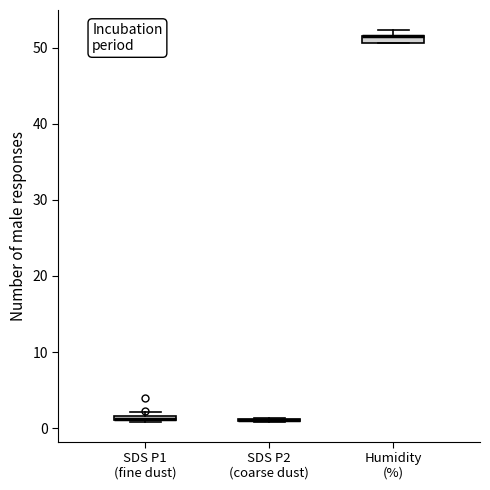

Where is the upper edge of the box for Humidity (%) on the y-axis? The values are not printed on the chart, so give them approximately, as read against the axis.

52